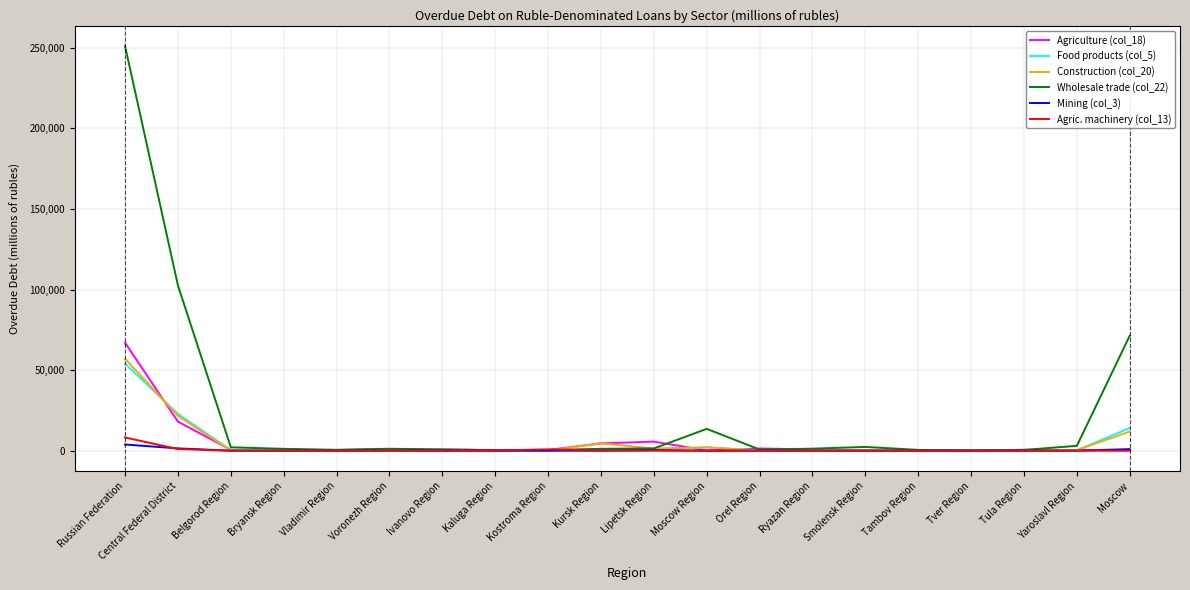

Which series has the largest total across all categories?

Wholesale trade (col_22)